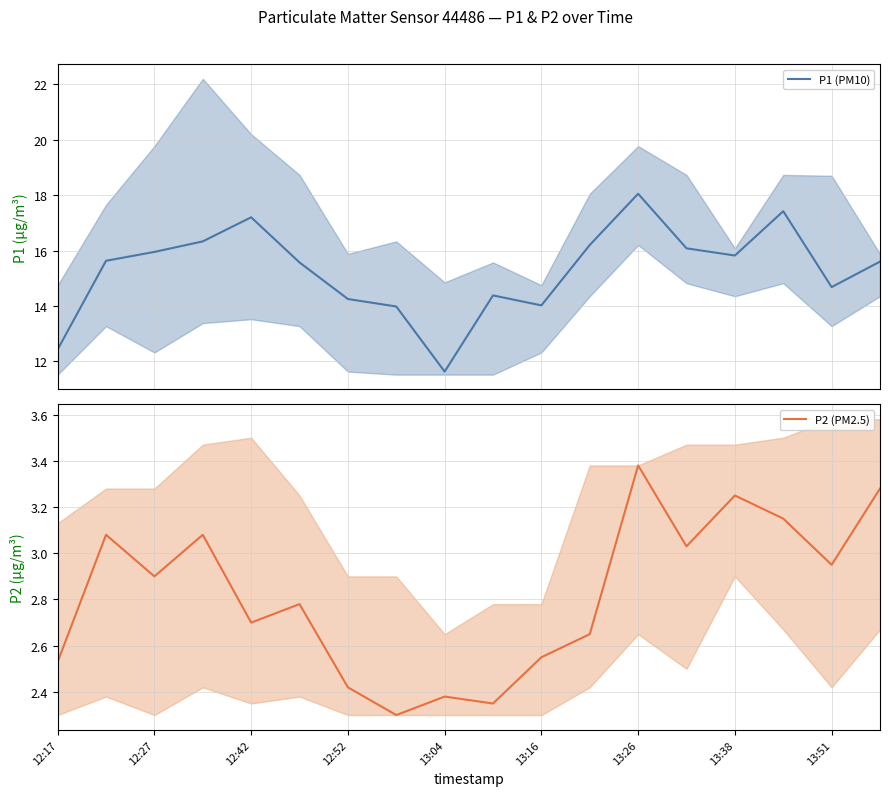

What is the sum of all P2 (PM2.5) values?

50.8